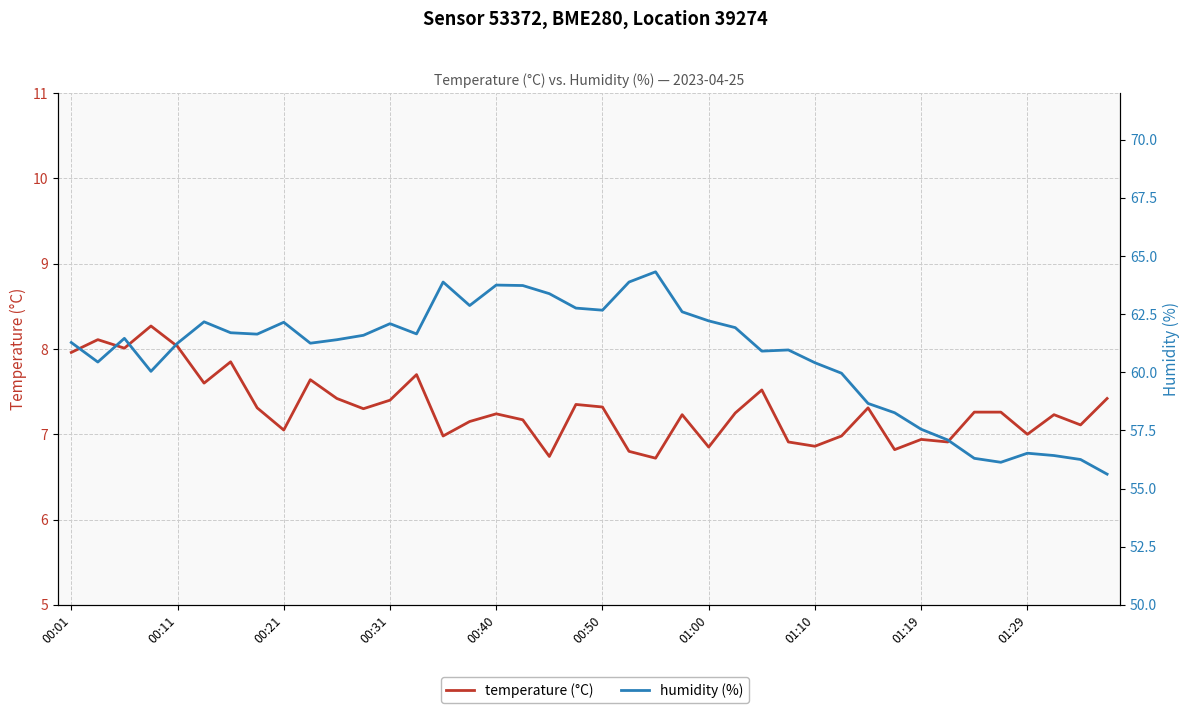

True or false: temperature (°C) has a value of 7.3 at 35.

True